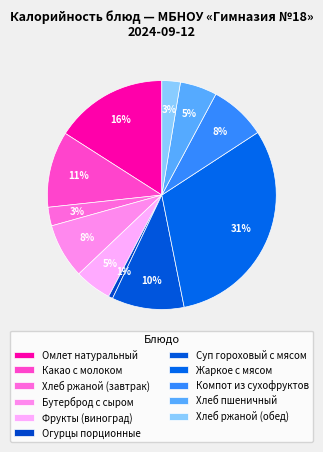

Which has a higher value, Суп гороховый с мясом or Огурцы порционные?

Суп гороховый с мясом